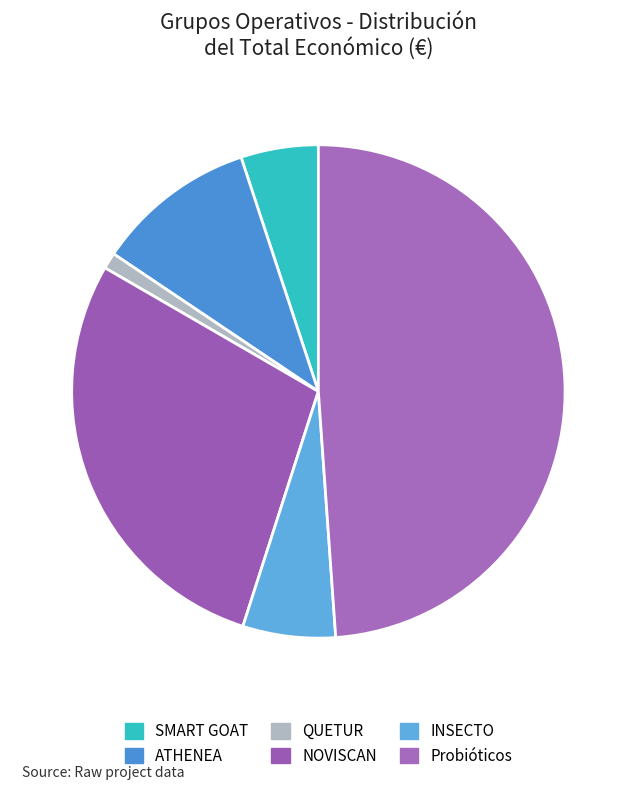

Which has a higher value, NOVISCAN or INSECTO?

NOVISCAN